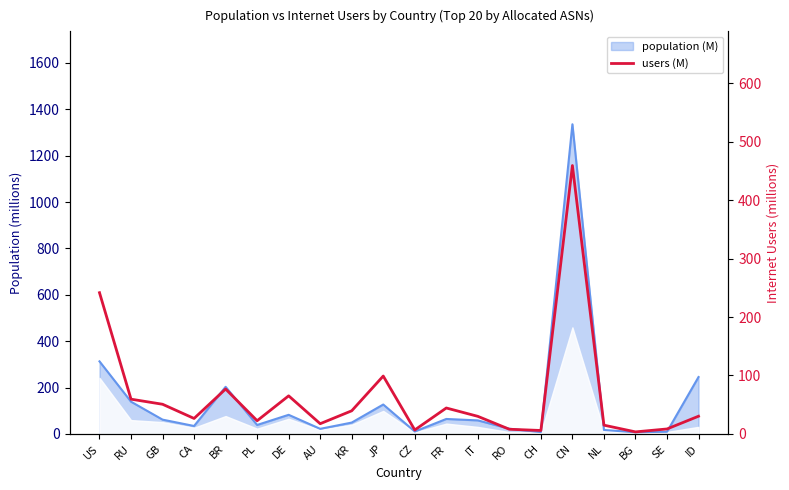

Does the chart have visible grid lines?

No